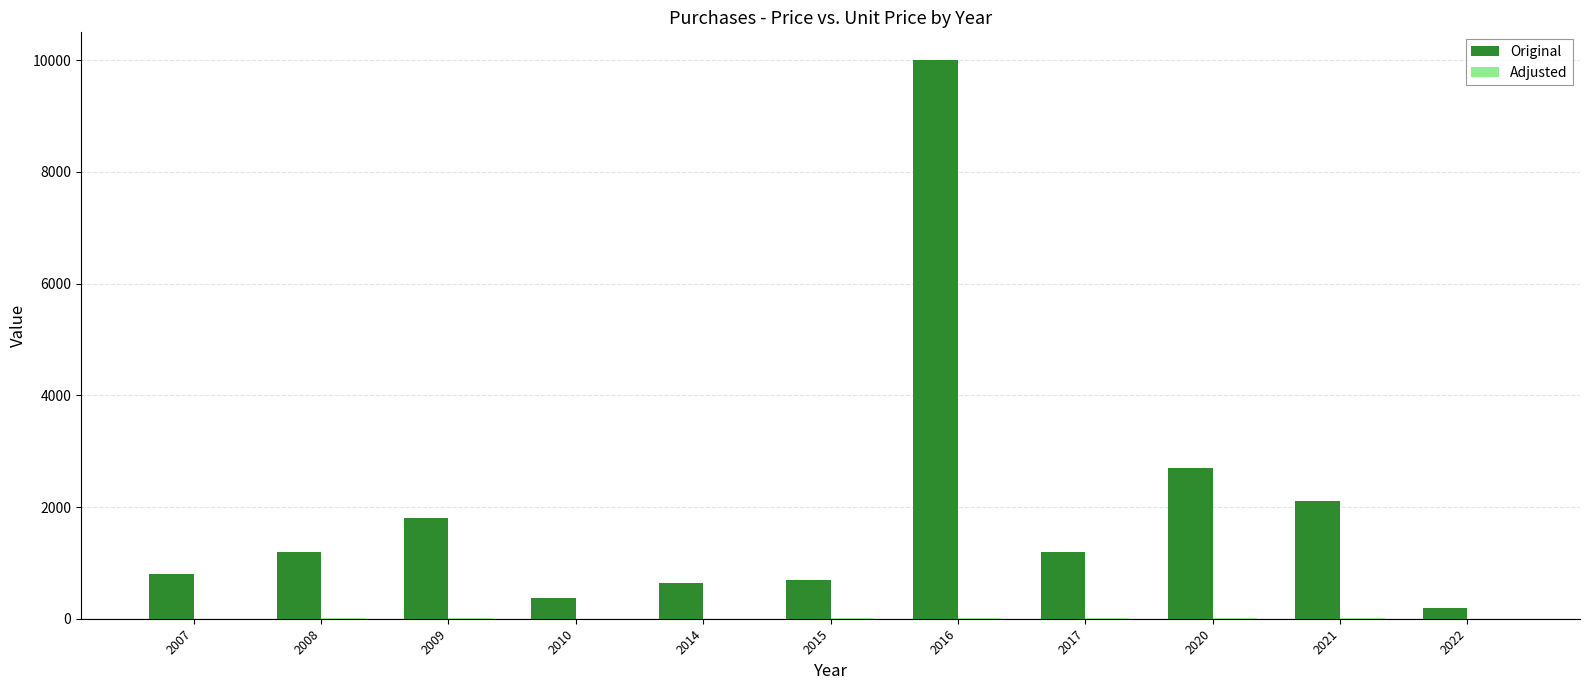

Which series changed the most between 2010 and 2020?

Original